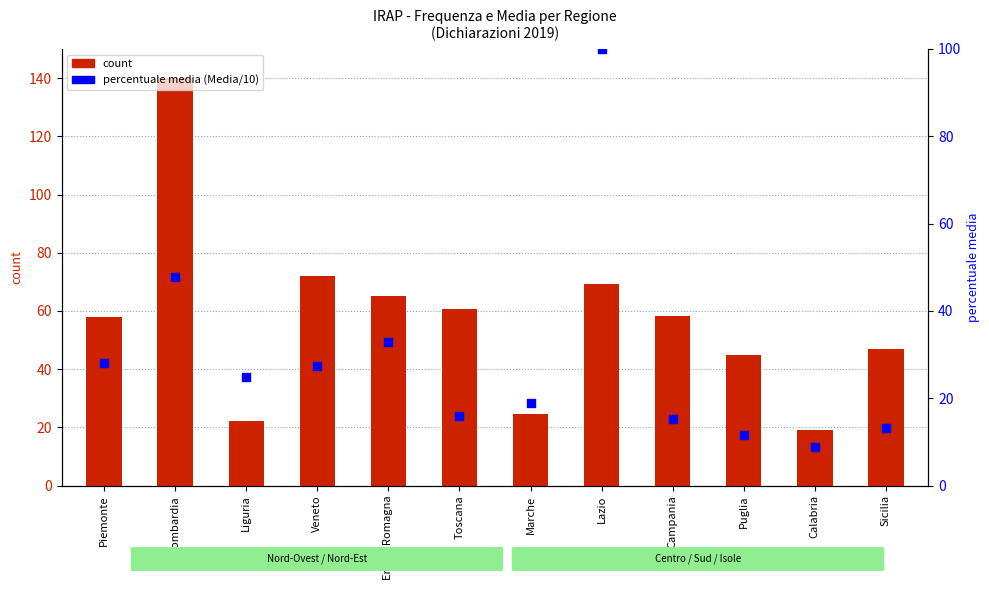

What is the total value across all series at Lazio?

169.4